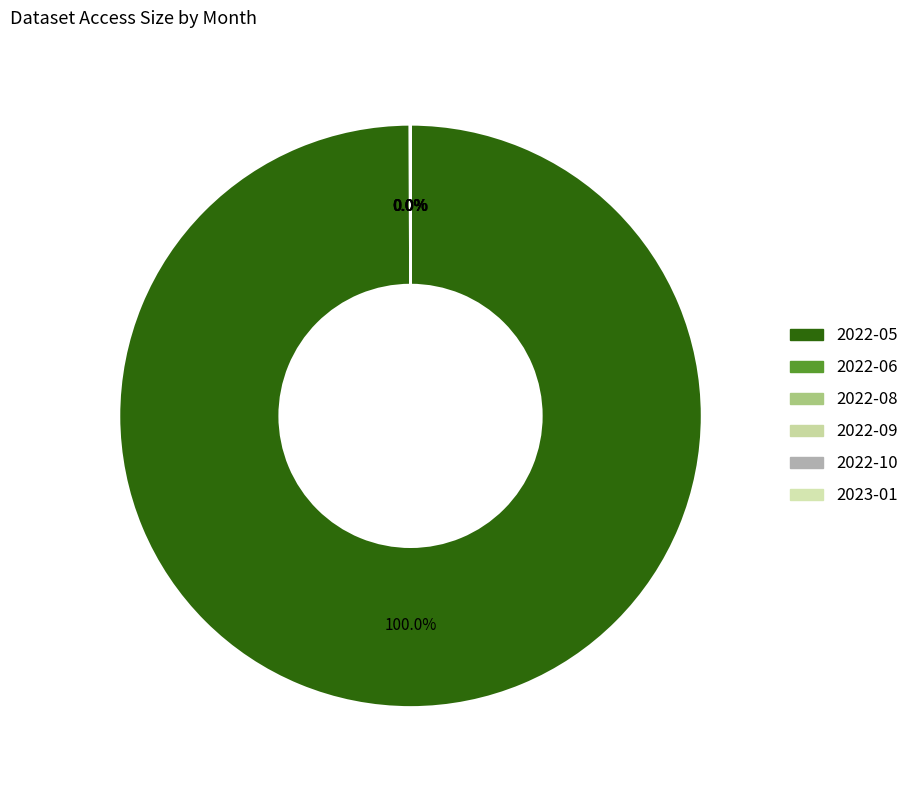

To the nearest percent, what is the difference between the 2022-05 and 2023-01 slice percentages?

100%